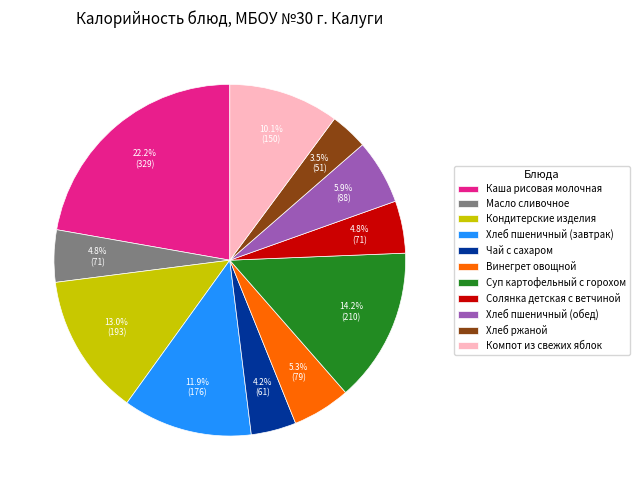

Between Компот из свежих яблок and Солянка детская с ветчиной, which is larger?

Компот из свежих яблок